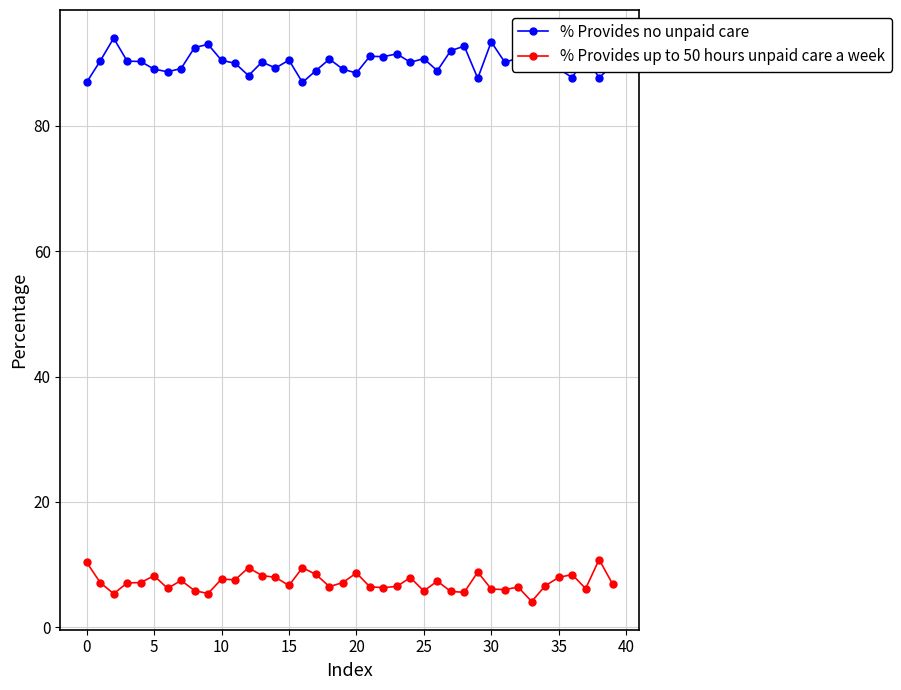

What is the difference between the second highest and minimum values in the % Provides no unpaid care series?

6.5